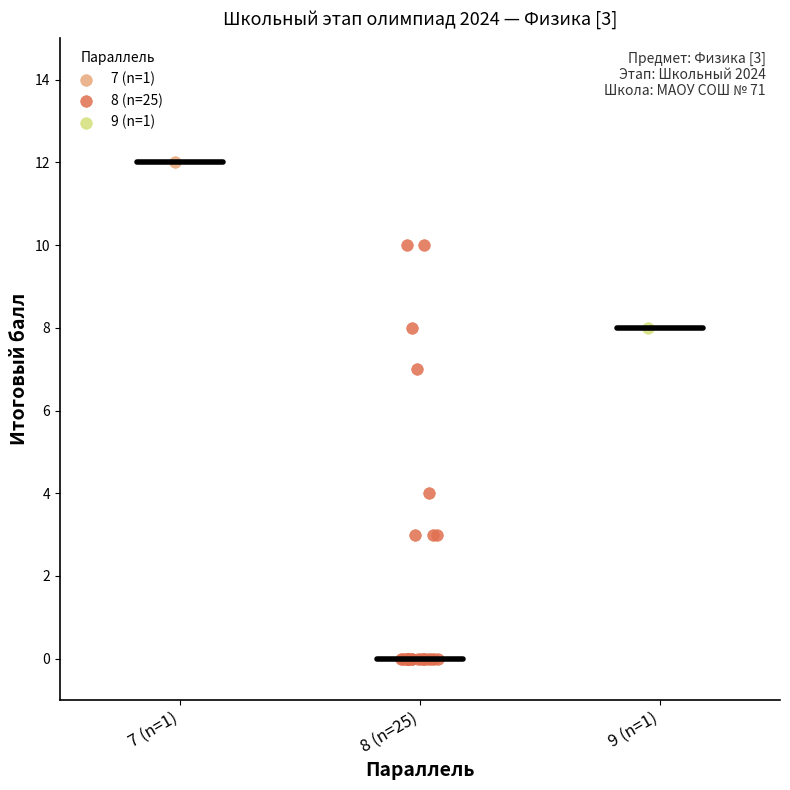

What are all the series names shown in the legend?

7 (n=1), 8 (n=25), 9 (n=1)